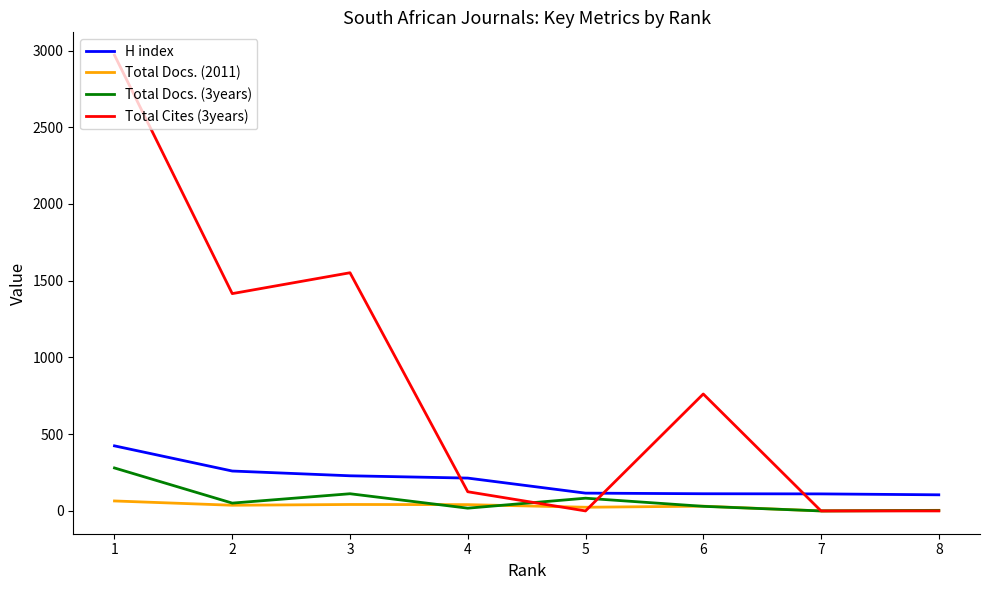

What is the difference between the Total Docs. (2011) values at 4 and 8?

37